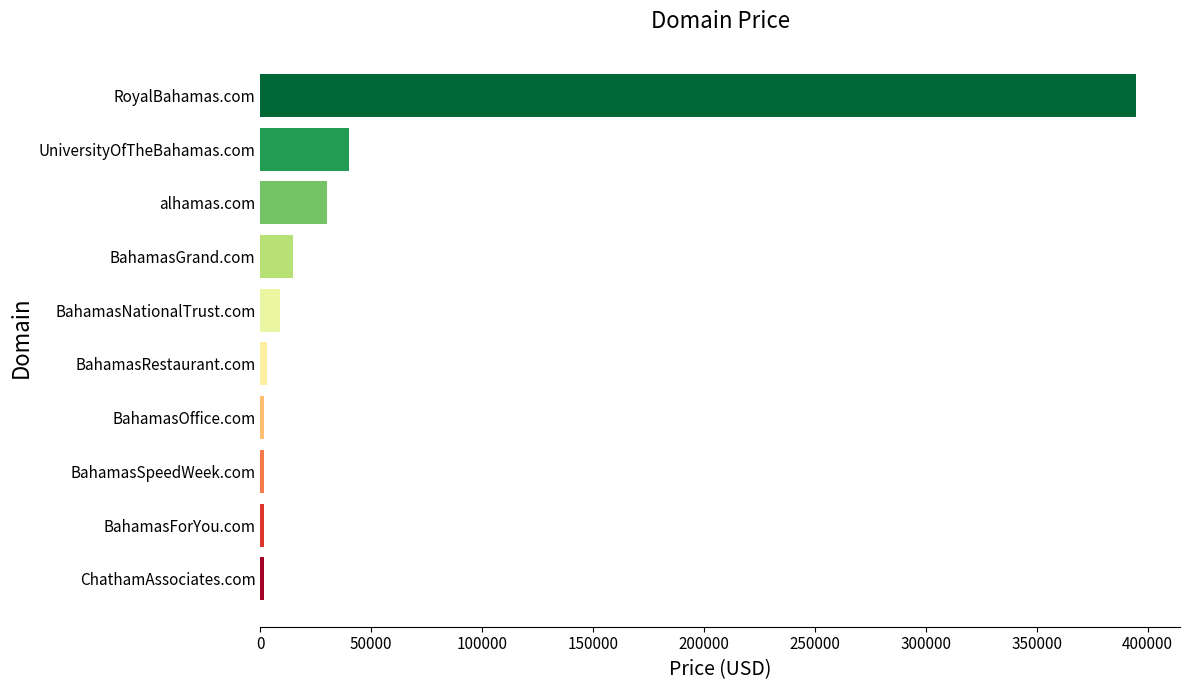

How many distinct data groups are displayed?

1